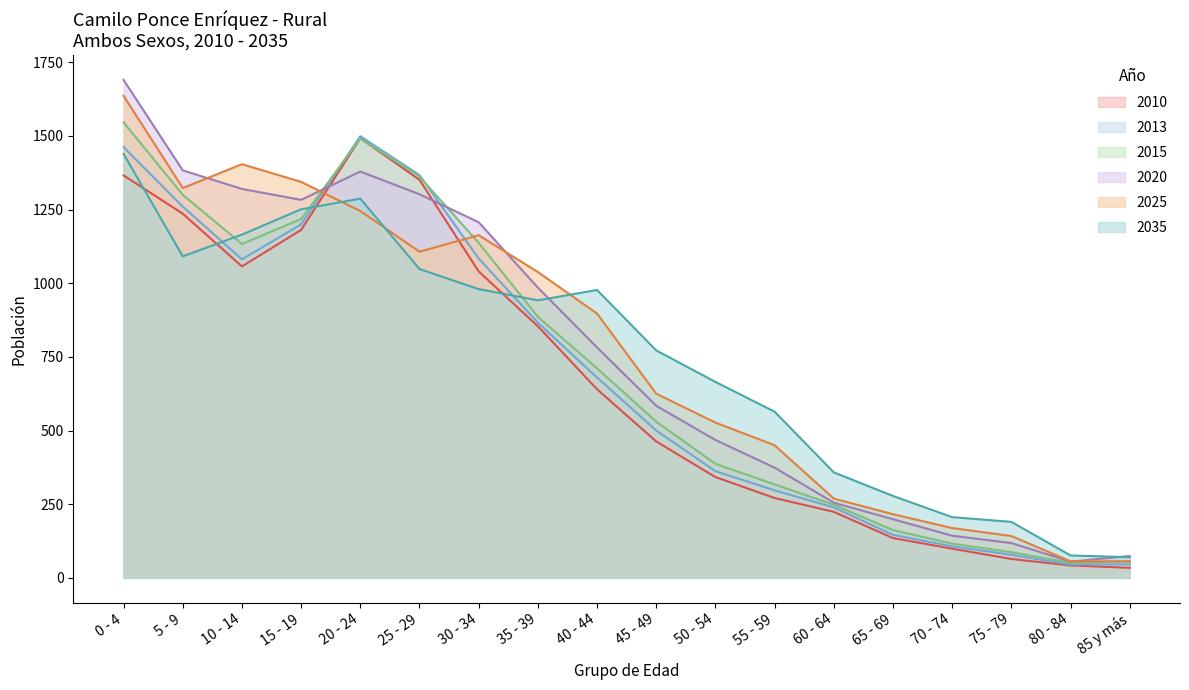

What is the difference between the second highest and second lowest values in the 2020 series?

1309